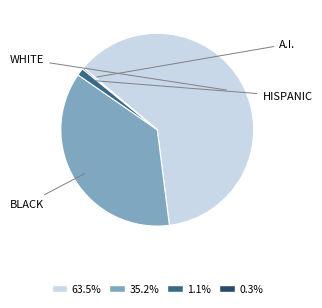

Which slice is the smallest?

D